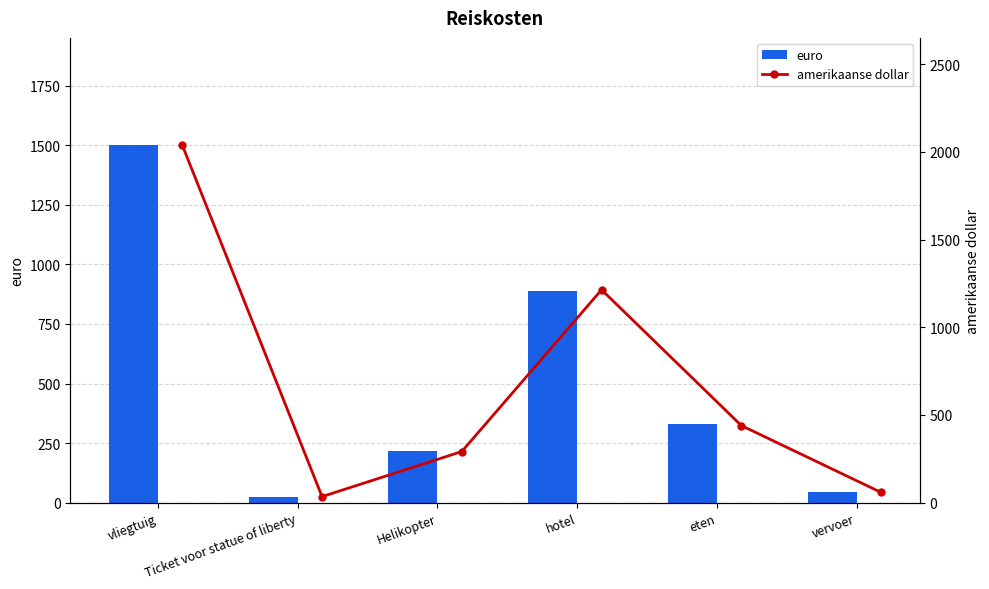

At which label is euro closest to 762?

hotel